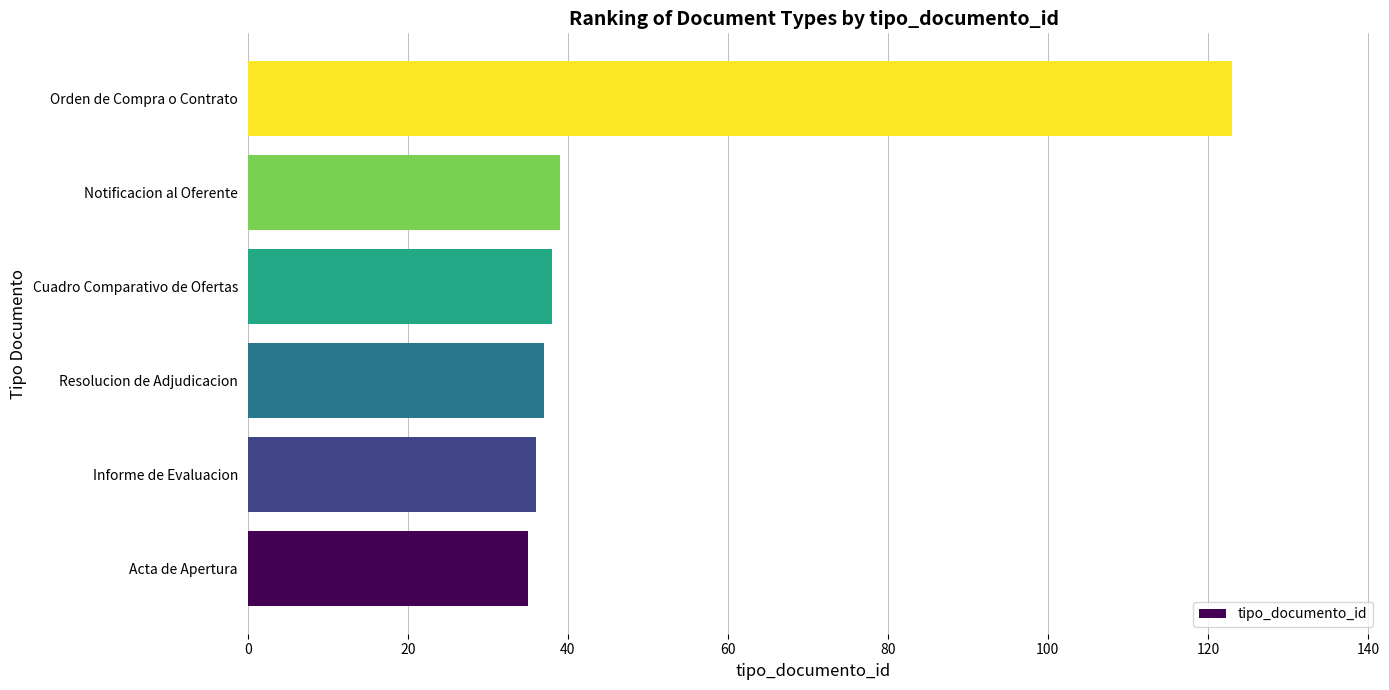

Approximately how many times larger is the value at Notificacion al Oferente compared to Resolucion de Adjudicacion?

1.1